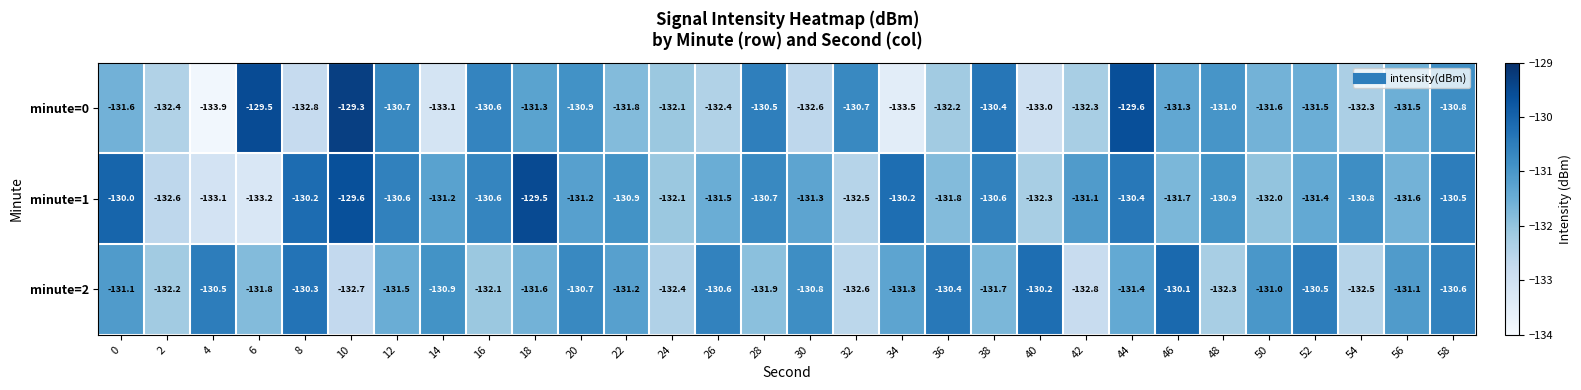

Which category has the lowest value across all series?

4